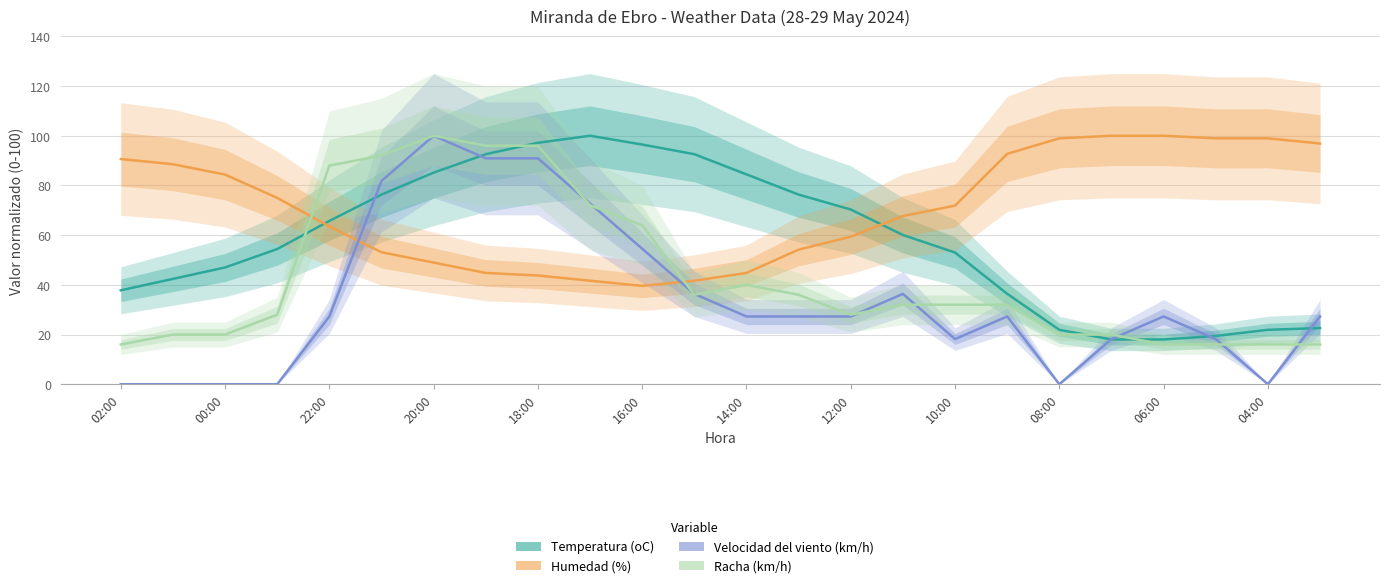

Is it true that Velocidad del viento (km/h) equals 34.7 at 16:00?

False